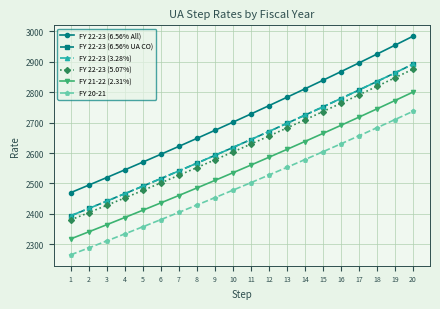

Does the chart have visible grid lines?

Yes